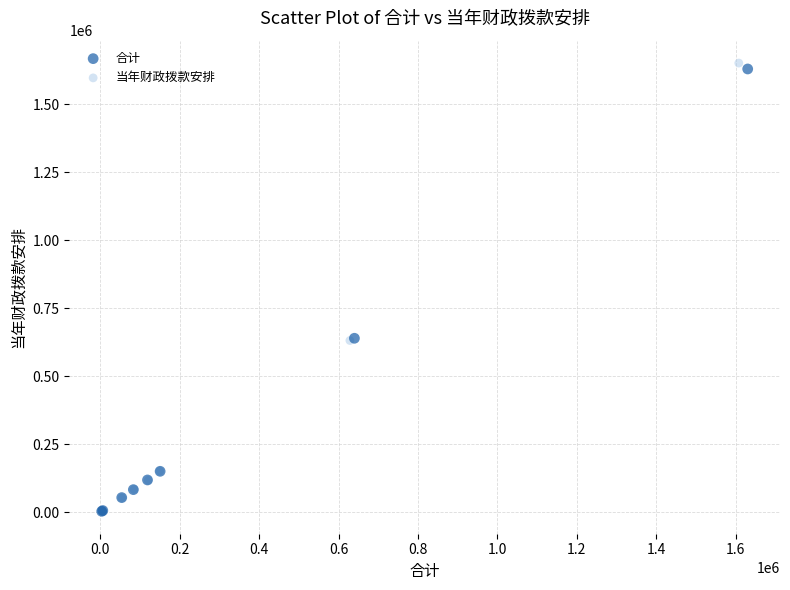

Which series has the largest Y range (max minus min)?

当年财政拨款安排